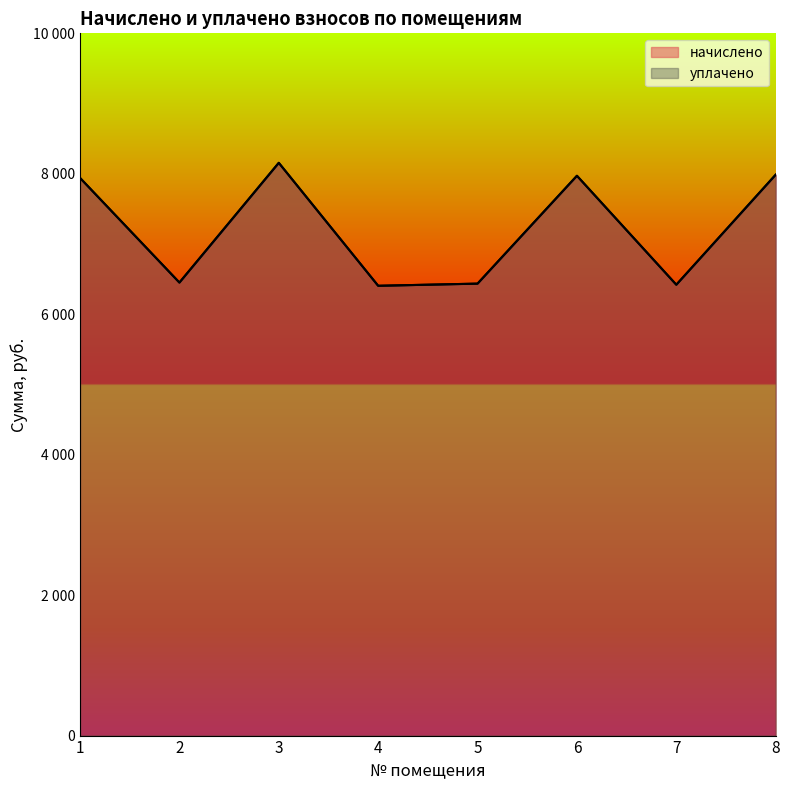

Which category has the lowest value in the начислено series?

4